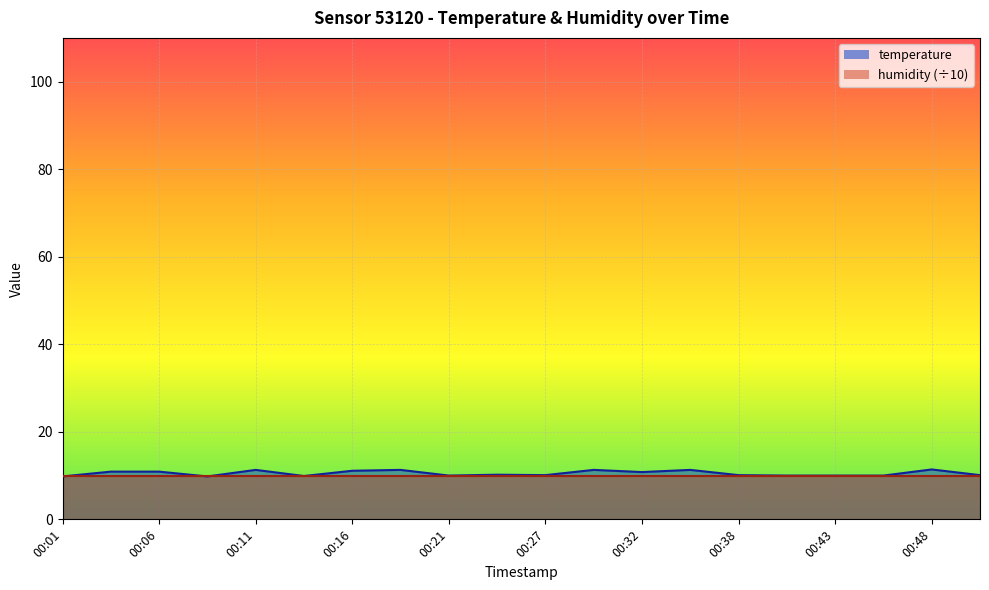

What is the smallest value displayed?

9.8